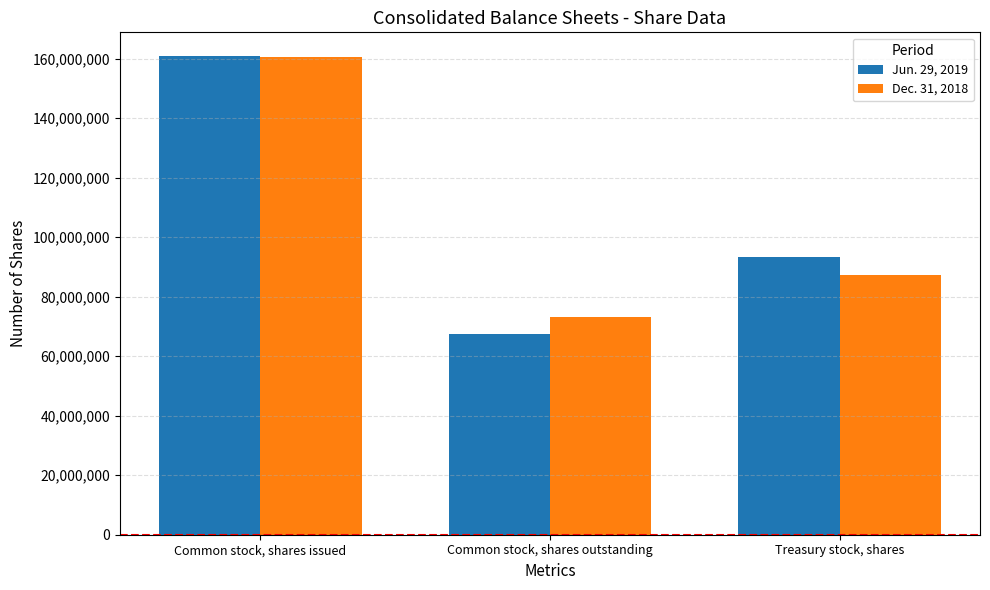

Between Common stock, shares outstanding and Treasury stock, shares, which series saw the biggest shift?

Jun. 29, 2019